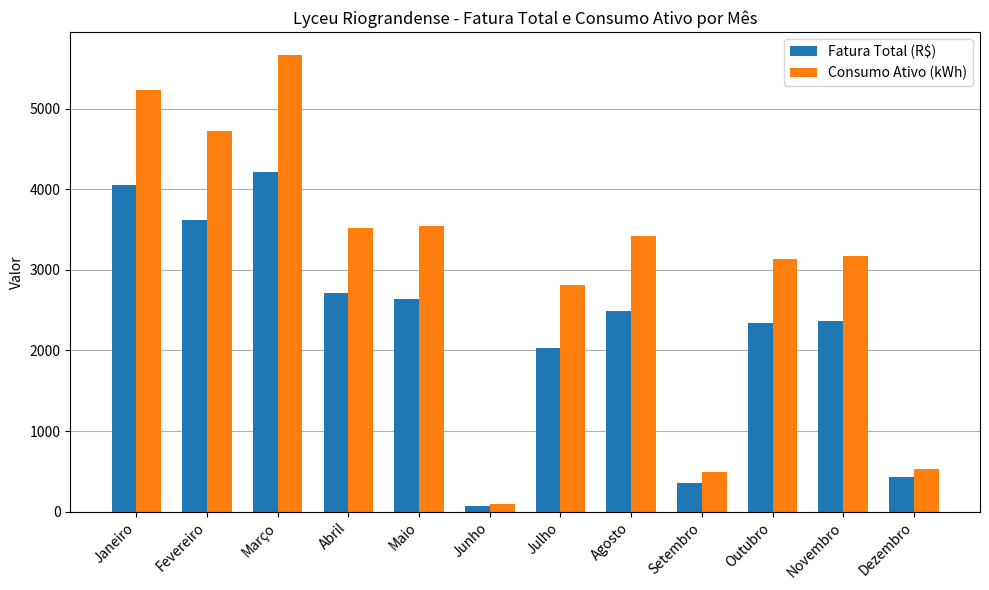

List the series in order of their overall mean, highest first.

Consumo Ativo (kWh), Fatura Total (R$)